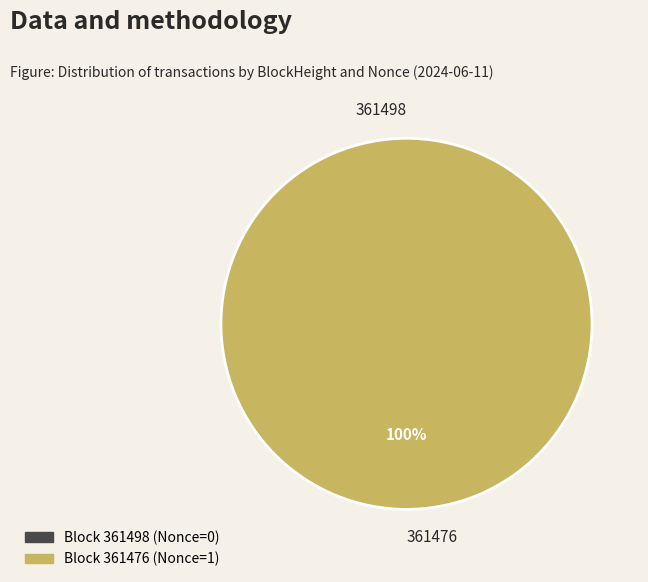

Which category accounts for the majority?

361476